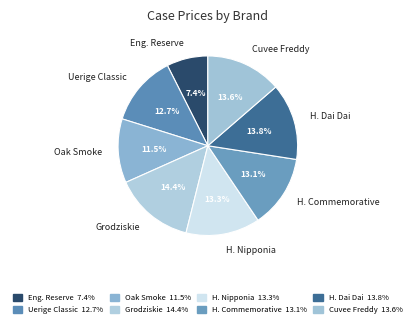

Between H. Dai Dai and Oak Smoke, which is larger?

H. Dai Dai